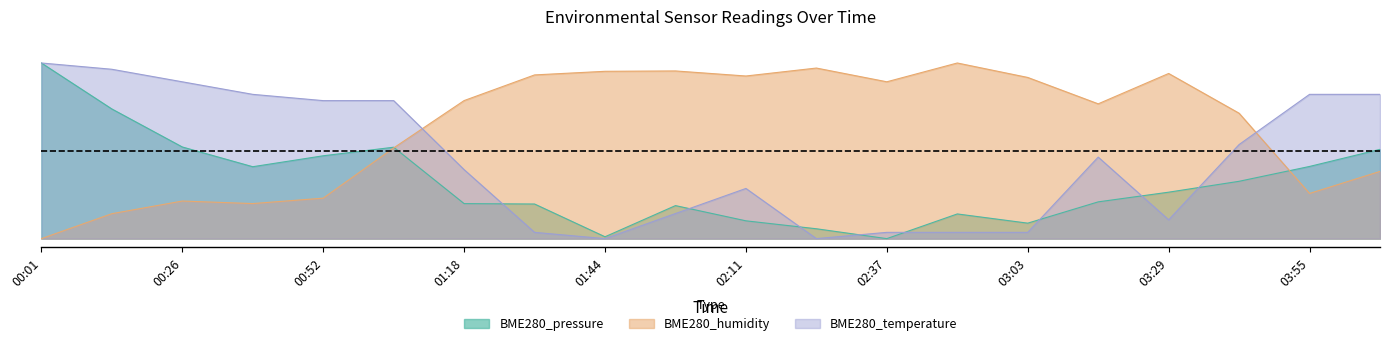

Count the number of data series in this chart.

3